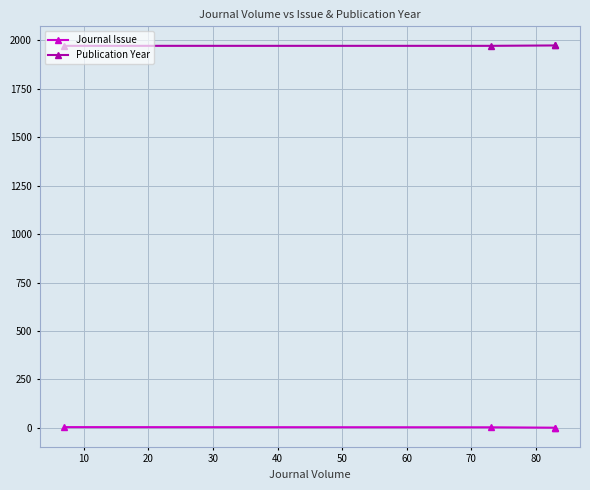

The value of Journal Issue at 10 is 3. True or false?

True